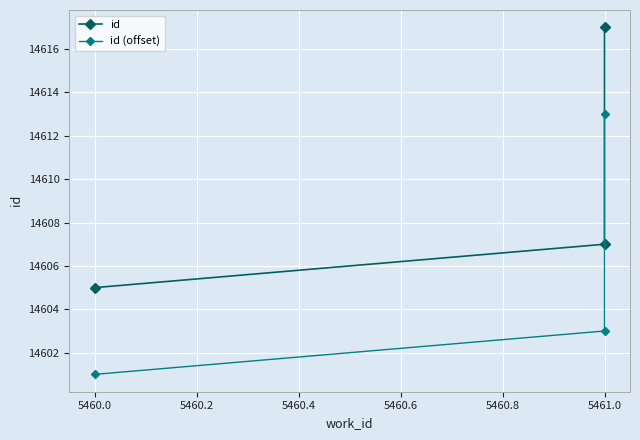

Count the id values in the range 14605 to 14617.

3